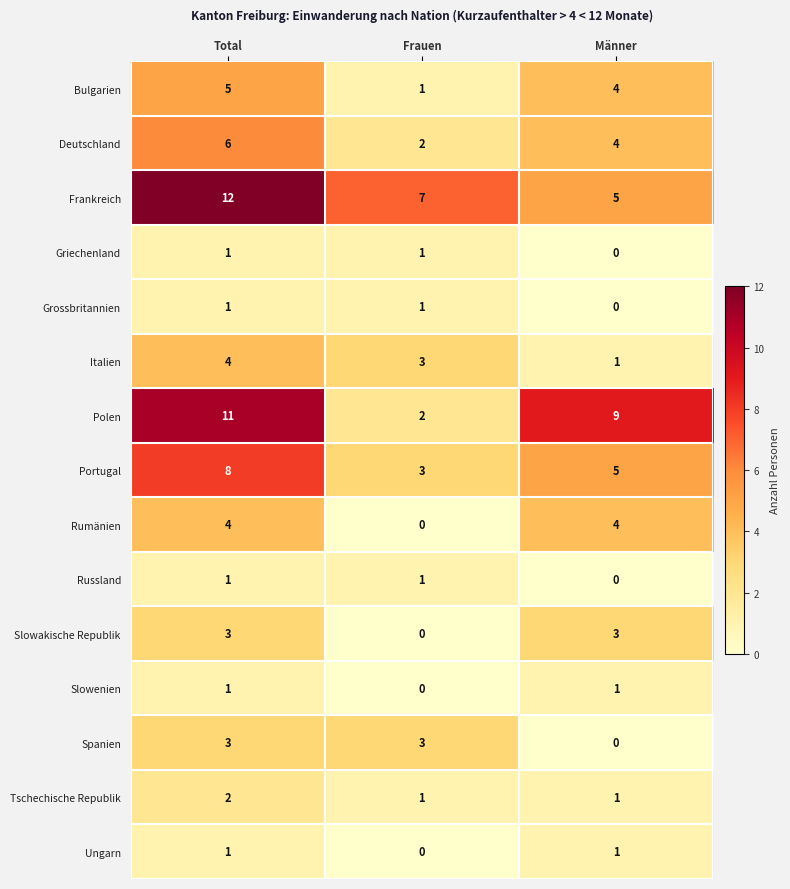

What is the sum of the Spanien values at Total and Männer?

3